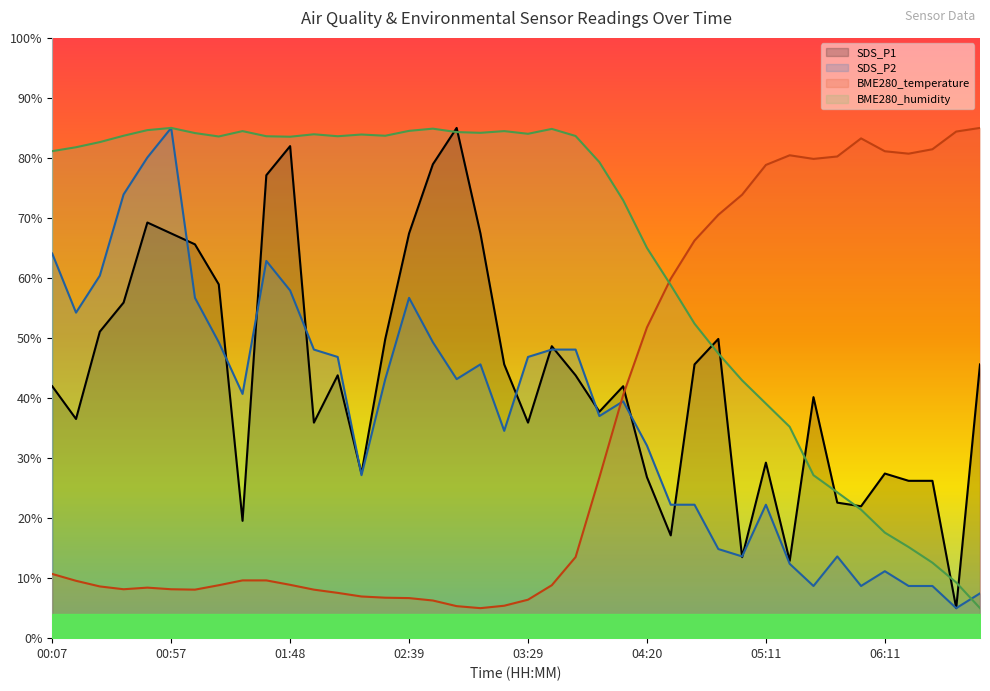

Reading left to right, transcribe all the data shown in this chart.

SDS_P1: 42.0	36.5	51.1	55.9	69.2	67.4	65.6	58.9	19.5	77.1	82.0	35.9	43.8	27.4	49.8	67.4	78.9	85.0	67.4	45.6	35.9	48.6	43.8	37.7	42.0	26.8	17.1	45.6	49.8	13.5	29.2	12.9	40.2	22.6	22.0	27.4	26.2	26.2	5.0	45.6
SDS_P2: 64.1	54.2	60.4	73.9	80.1	85.0	56.7	49.3	40.7	62.8	57.9	48.1	46.8	27.2	43.2	56.7	49.3	43.2	45.6	34.5	46.8	48.1	48.1	37.0	39.5	32.1	22.2	22.2	14.8	13.6	22.2	12.4	8.7	13.6	8.7	11.2	8.7	8.7	5.0	7.5
BME280_temperature: 10.7	9.6	8.6	8.1	8.4	8.1	8.1	8.8	9.6	9.6	8.9	8.1	7.5	6.9	6.7	6.7	6.3	5.3	5.0	5.4	6.4	8.8	13.5	26.8	40.5	51.8	59.9	66.2	70.5	73.9	78.8	80.4	79.8	80.2	83.3	81.1	80.7	81.4	84.4	85.0
BME280_humidity: 81.1	81.8	82.6	83.7	84.6	85.0	84.1	83.6	84.5	83.6	83.5	83.9	83.6	83.9	83.7	84.5	84.9	84.3	84.2	84.5	84.0	84.8	83.7	79.3	72.9	65.0	58.8	52.4	47.4	42.9	39.1	35.2	27.1	24.3	21.4	17.6	15.2	12.6	9.3	5.0